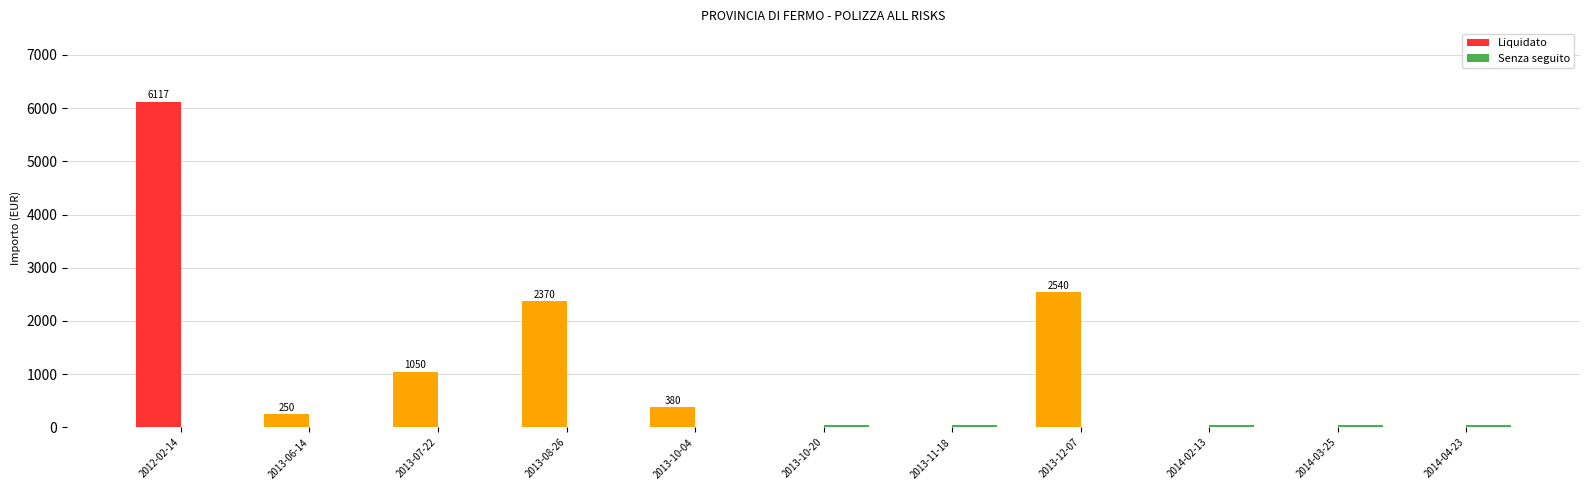

At which category is the sum across all series the highest?

2012-02-14